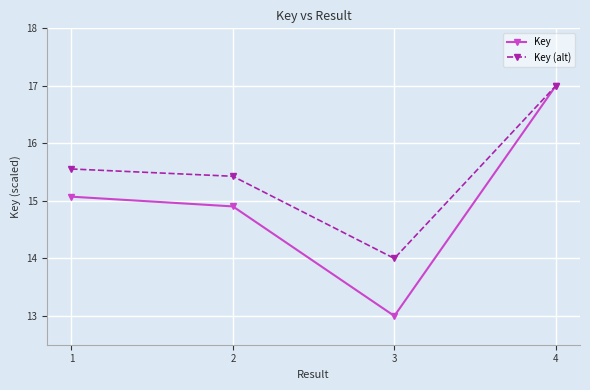

Is it true that Key (alt) equals 4.1 at 2?

False